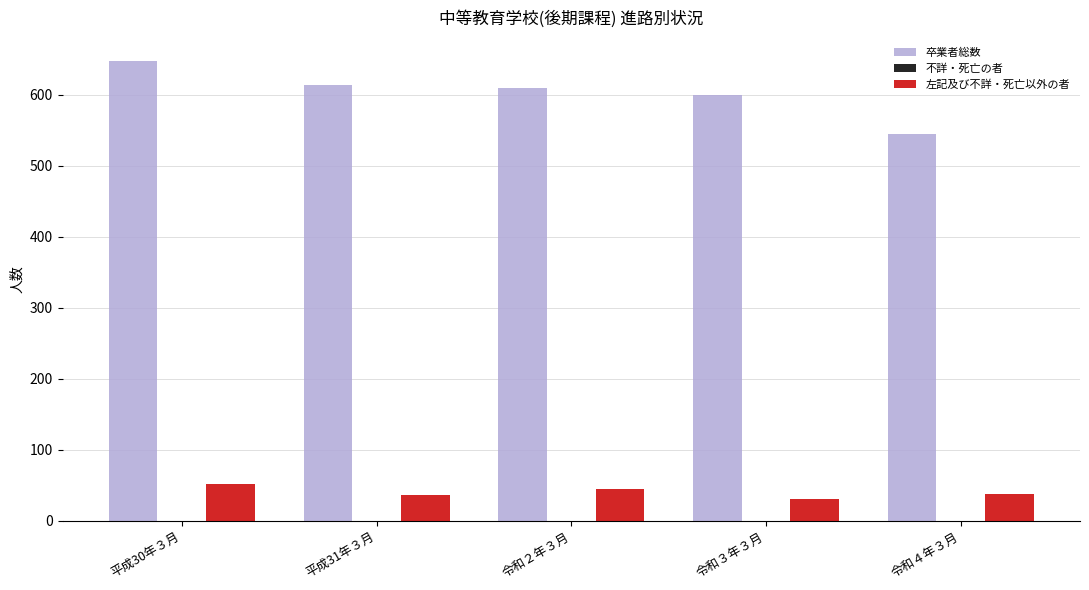

What is the label of the 5th bar from the left?

令和４年３月